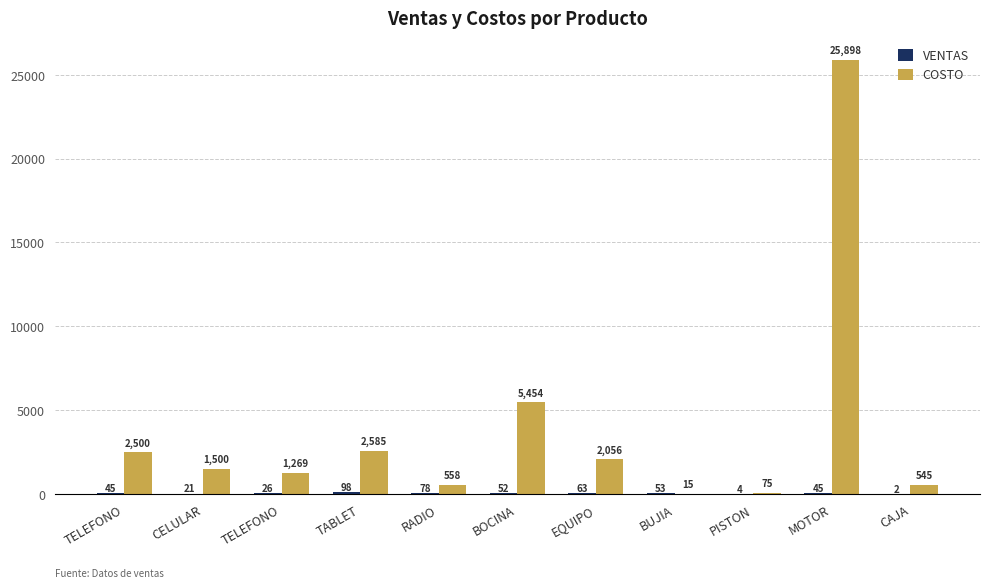

How many data points does each series have?

11